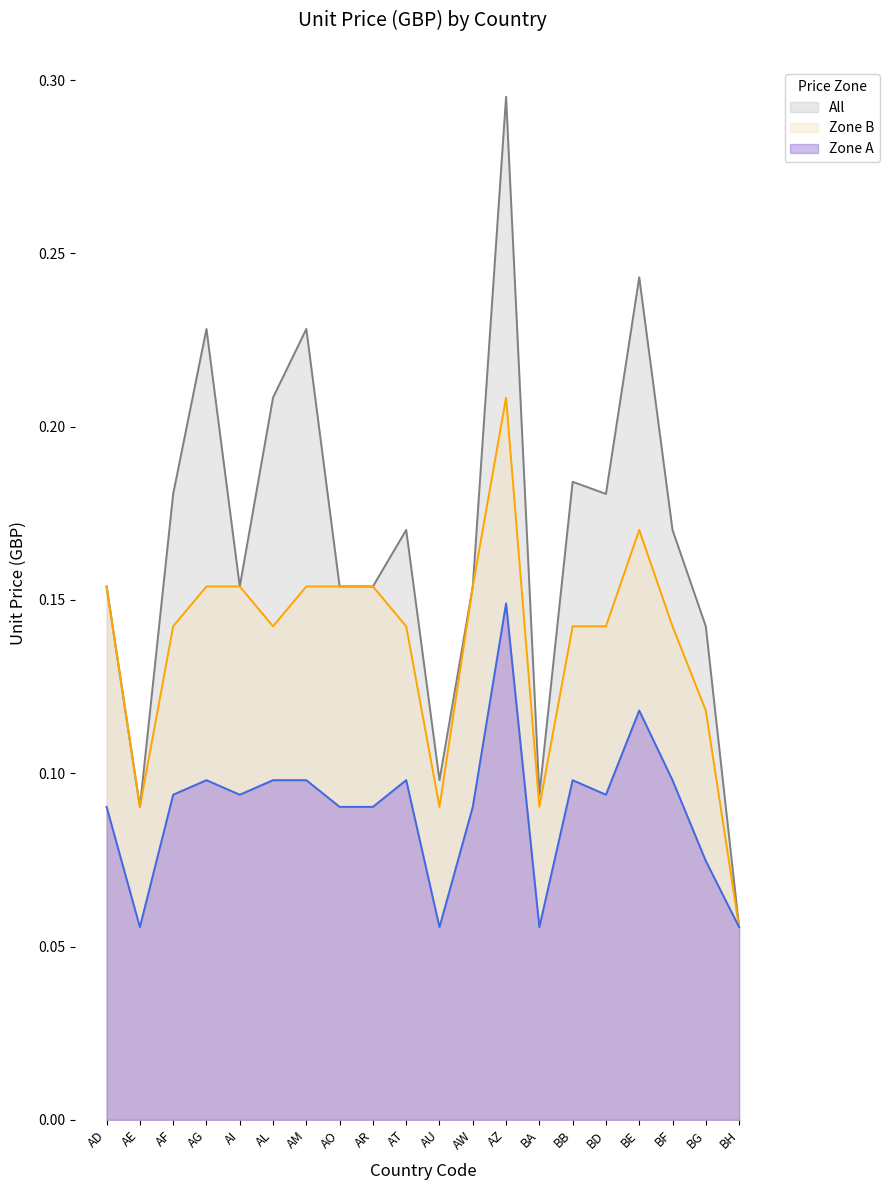

At which category is the sum across all series the highest?

AZ